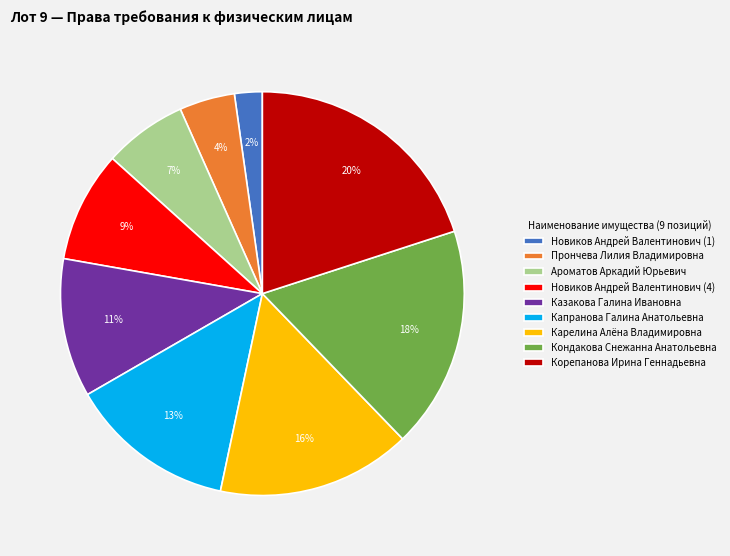

Count the number of slices in the pie.

9